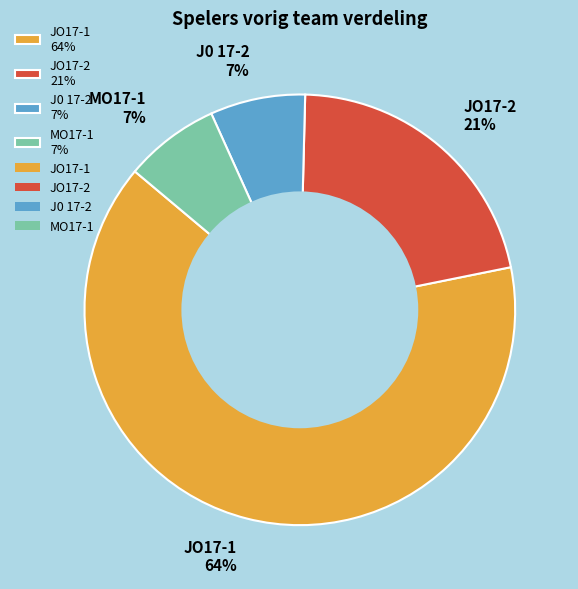

Count the number of slices in the pie.

4